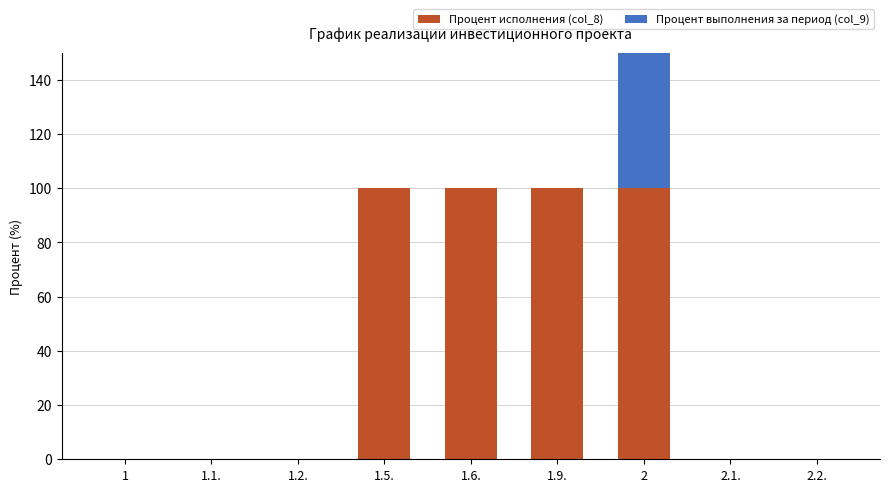

At how many categories does at least one series exceed 56?

4